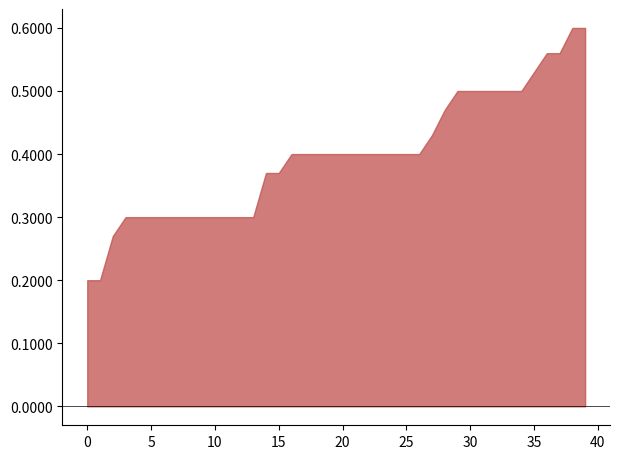

True or false: P1 and P2 cross at least once.

False